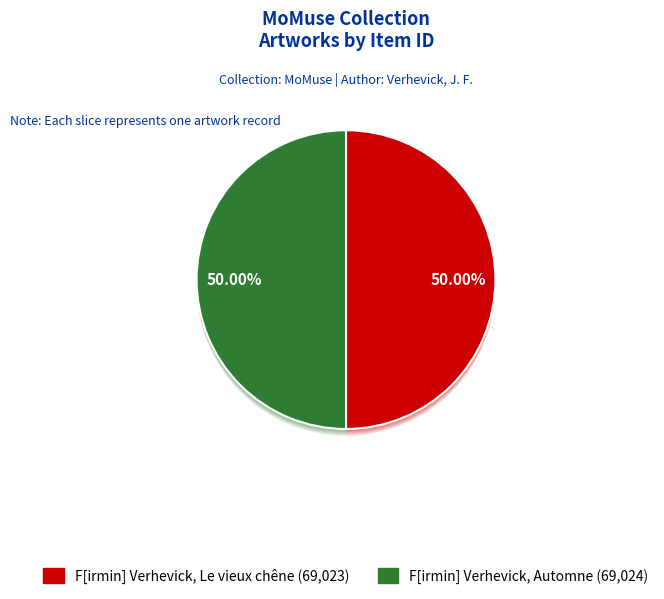

The F[irmin] Verhevick, Le vieux chêne slice represents 41% of the pie. True or false?

False